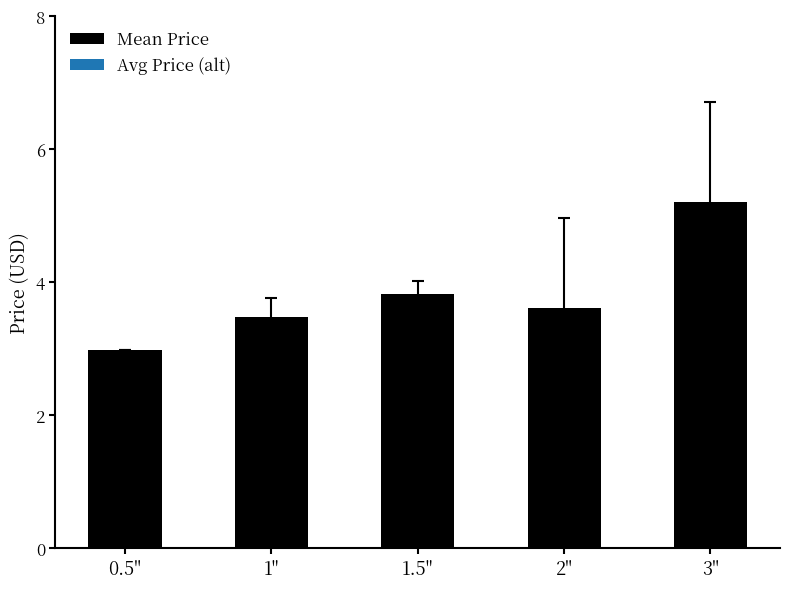

What position from the left is 3"?

5